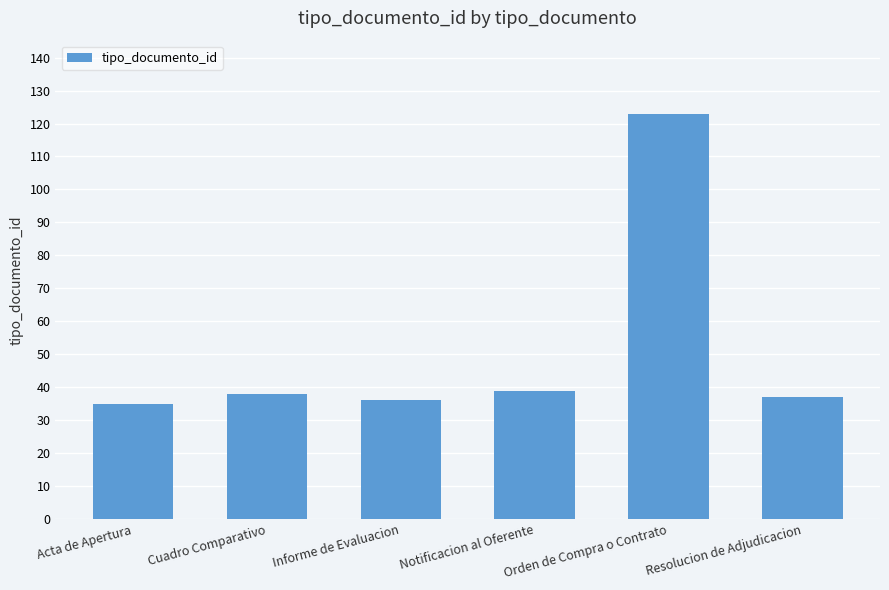

What is the change in value from Informe de Evaluacion to Orden de Compra o Contrato?

+87